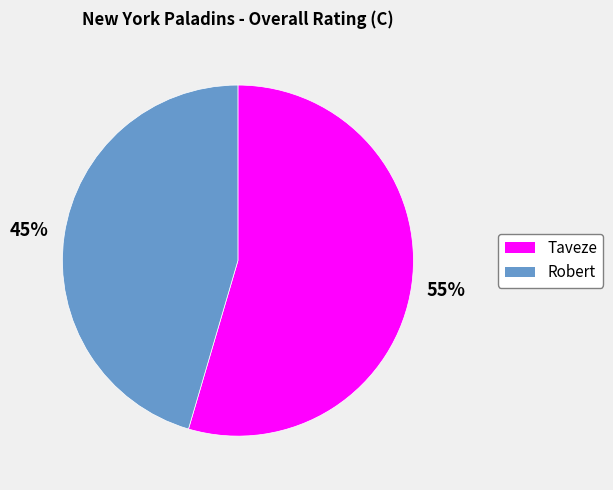

What is the ratio of the value at Robert to the value at Taveze?

0.8